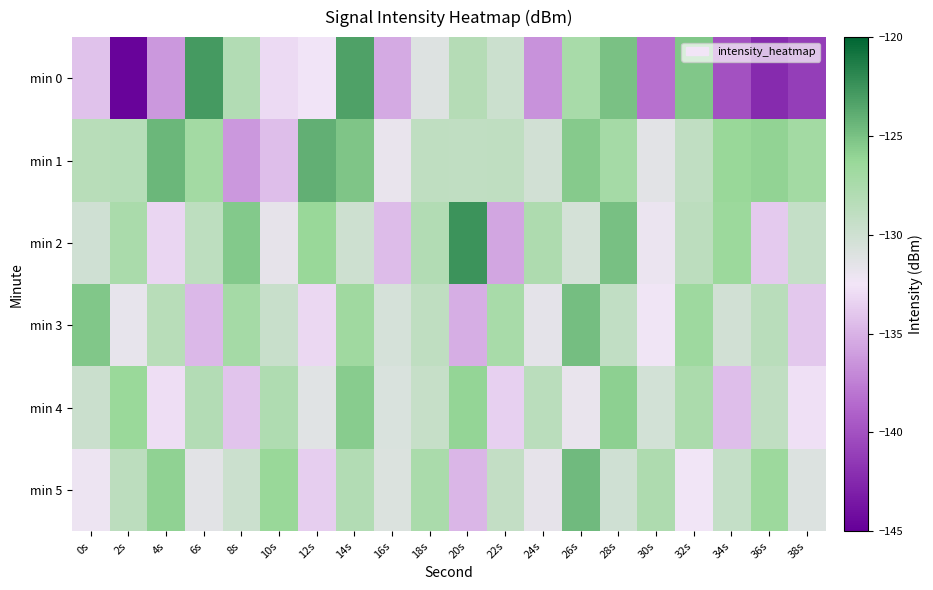

Reading left to right, what are all the values shown in this chart?

min 0: 0s=-134.2	2s=-144.8	4s=-136.3	6s=-122.9	8s=-128.0	10s=-133.0	12s=-132.6	14s=-123.3	16s=-135.4	18s=-131.1	20s=-128.2	22s=-129.8	24s=-136.6	26s=-127.4	28s=-125.0	30s=-138.2	32s=-125.3	34s=-139.9	36s=-142.3	38s=-141.1
min 1: 0s=-128.5	2s=-128.4	4s=-124.5	6s=-127.0	8s=-136.2	10s=-134.5	12s=-124.1	14s=-125.3	16s=-131.8	18s=-128.9	20s=-129.1	22s=-128.9	24s=-130.2	26s=-125.5	28s=-127.2	30s=-131.4	32s=-129.1	34s=-126.3	36s=-126.0	38s=-127.0
min 2: 0s=-130.1	2s=-127.5	4s=-133.2	6s=-128.8	8s=-125.4	10s=-131.7	12s=-126.3	14s=-129.9	16s=-134.5	18s=-128.1	20s=-122.5	22s=-135.6	24s=-127.8	26s=-130.4	28s=-124.9	30s=-132.1	32s=-128.7	34s=-126.5	36s=-133.8	38s=-129.3
min 3: 0s=-125.3	2s=-131.8	4s=-128.4	6s=-134.7	8s=-127.2	10s=-129.6	12s=-133.1	14s=-126.8	16s=-130.5	18s=-128.9	20s=-135.2	22s=-127.4	24s=-131.6	26s=-124.8	28s=-129.1	30s=-132.4	32s=-126.7	34s=-130.2	36s=-128.5	38s=-133.9
min 4: 0s=-129.7	2s=-126.4	4s=-132.8	6s=-128.2	8s=-134.1	10s=-127.9	12s=-131.3	14s=-125.6	16s=-130.8	18s=-129.4	20s=-126.1	22s=-133.5	24s=-128.6	26s=-131.9	28s=-125.8	30s=-130.3	32s=-127.6	34s=-134.4	36s=-129.0	38s=-132.7
min 5: 0s=-132.2	2s=-128.7	4s=-125.9	6s=-131.4	8s=-129.8	10s=-126.3	12s=-133.6	14s=-128.1	16s=-130.9	18s=-127.5	20s=-134.8	22s=-129.2	24s=-131.7	26s=-124.6	28s=-130.1	30s=-127.8	32s=-132.5	34s=-129.3	36s=-126.6	38s=-131.0